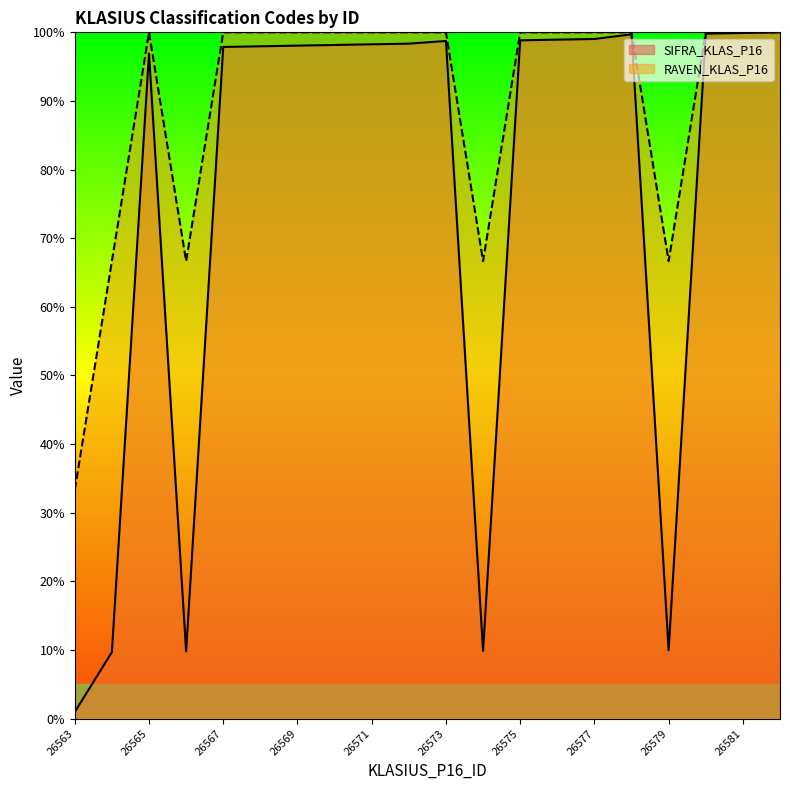

Which series has the widest spread of values?

SIFRA_KLAS_P16